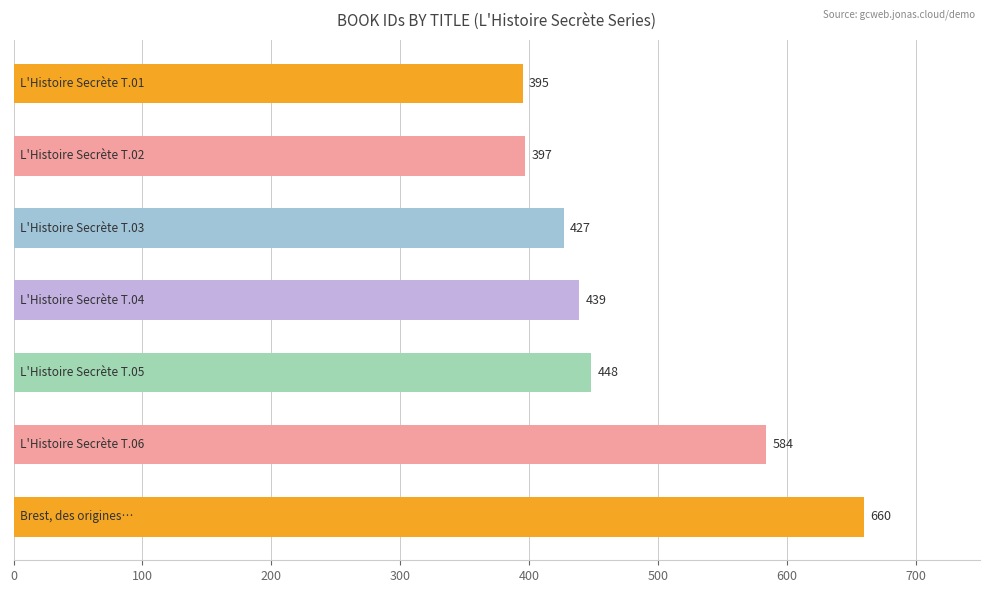

What is the value of the 4th bar from the top?

439